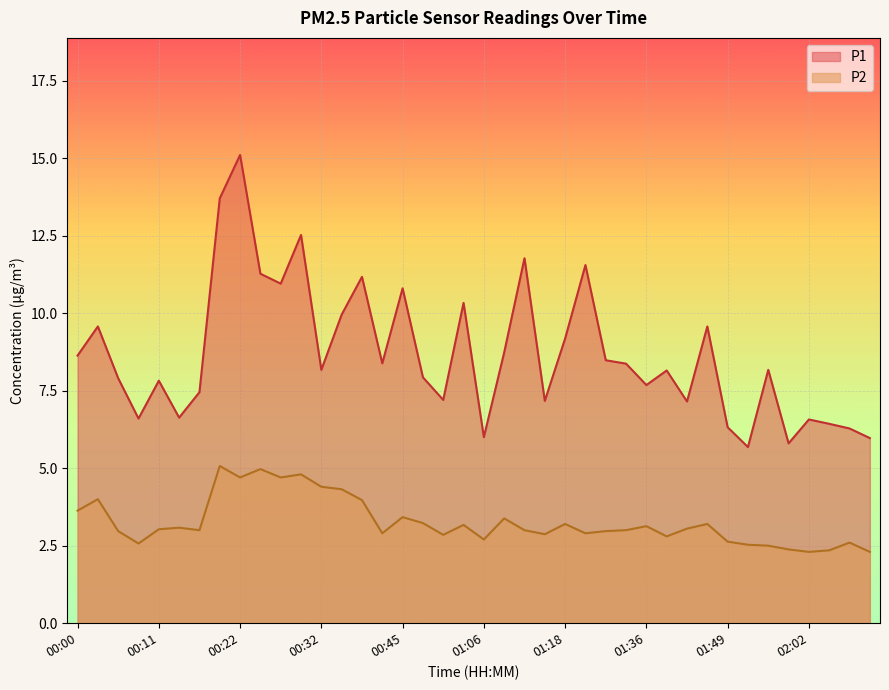

How many values in the P1 series are below 8?

18